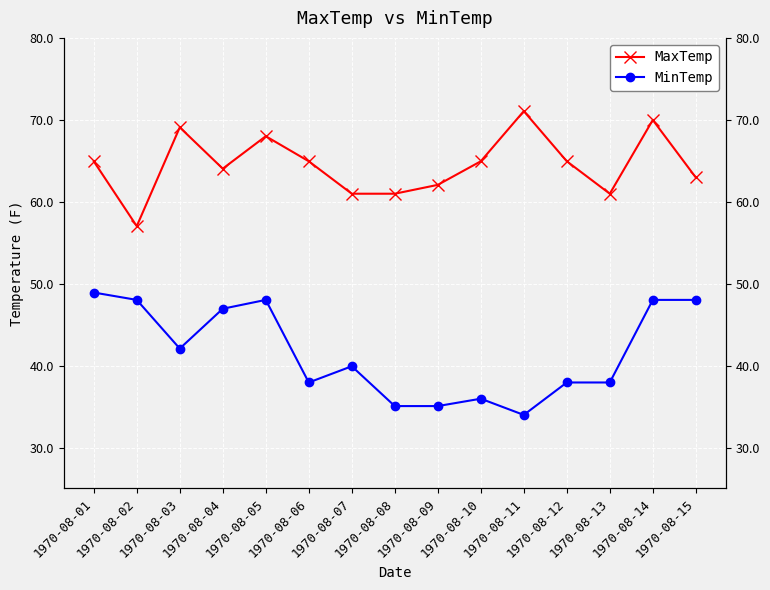

What is the value of the MaxTemp point at the 14th from the left?

70.0